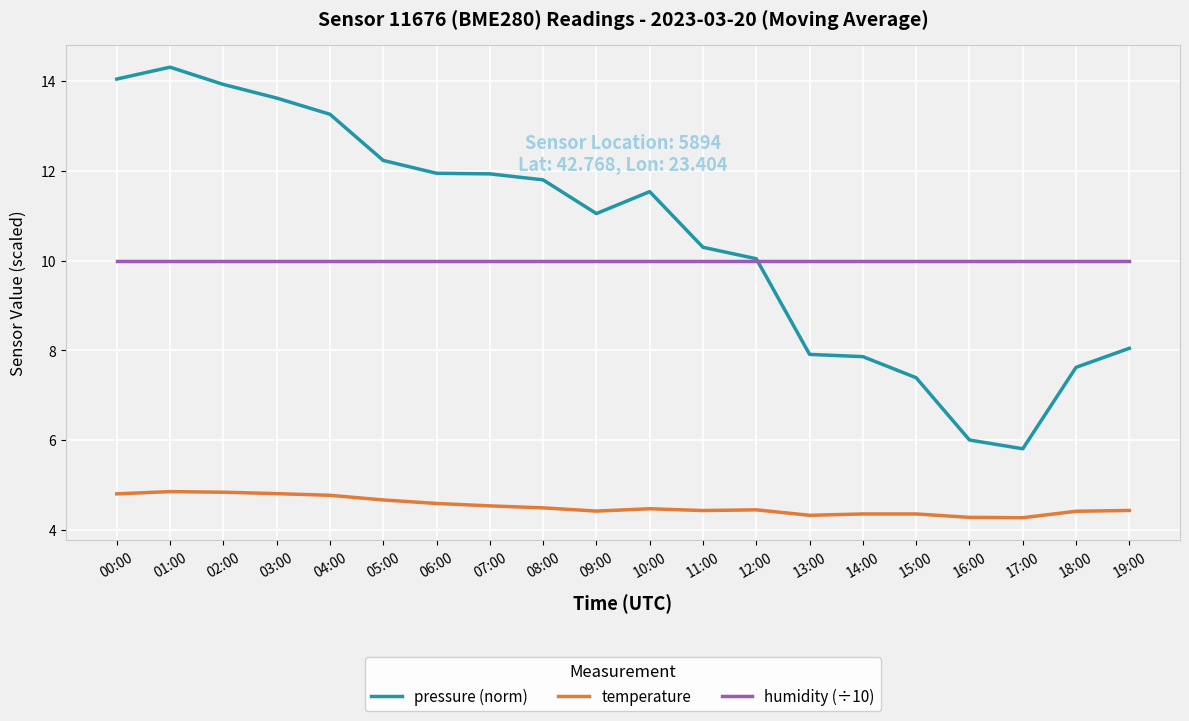

True or false: temperature and pressure (norm) cross at least once.

False